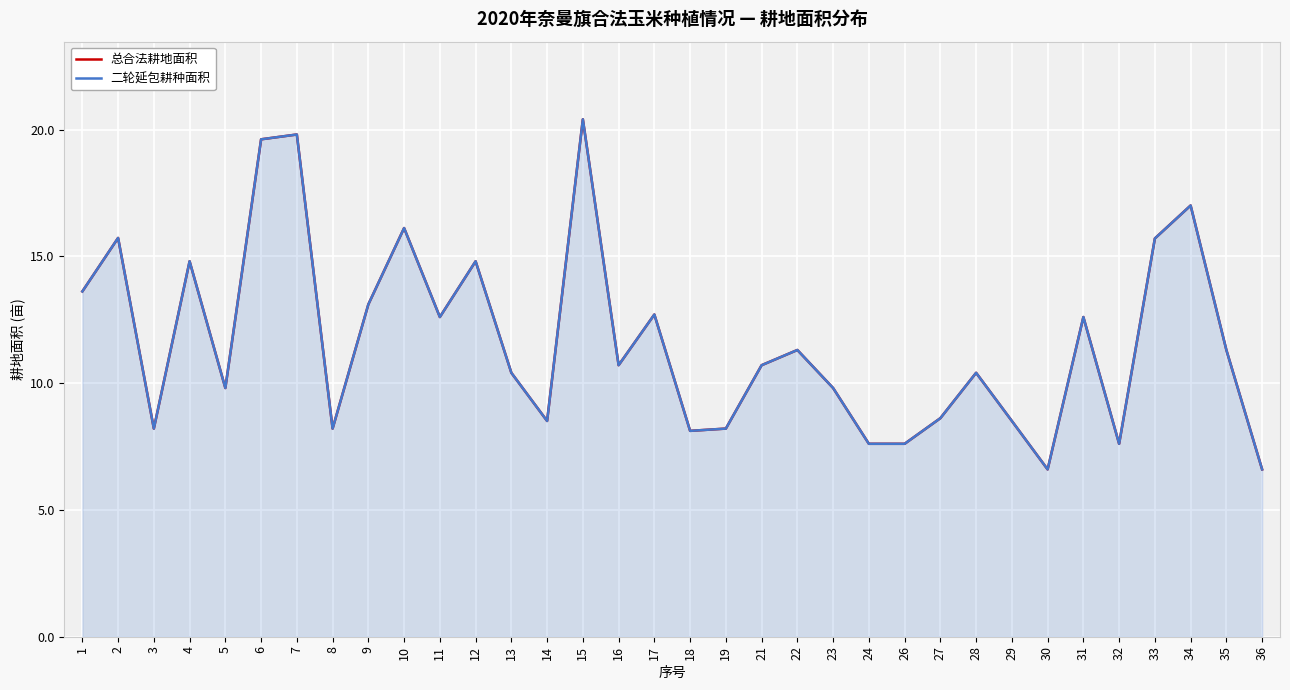

Where is 总合法耕地面积 nearest to the value 13?

9